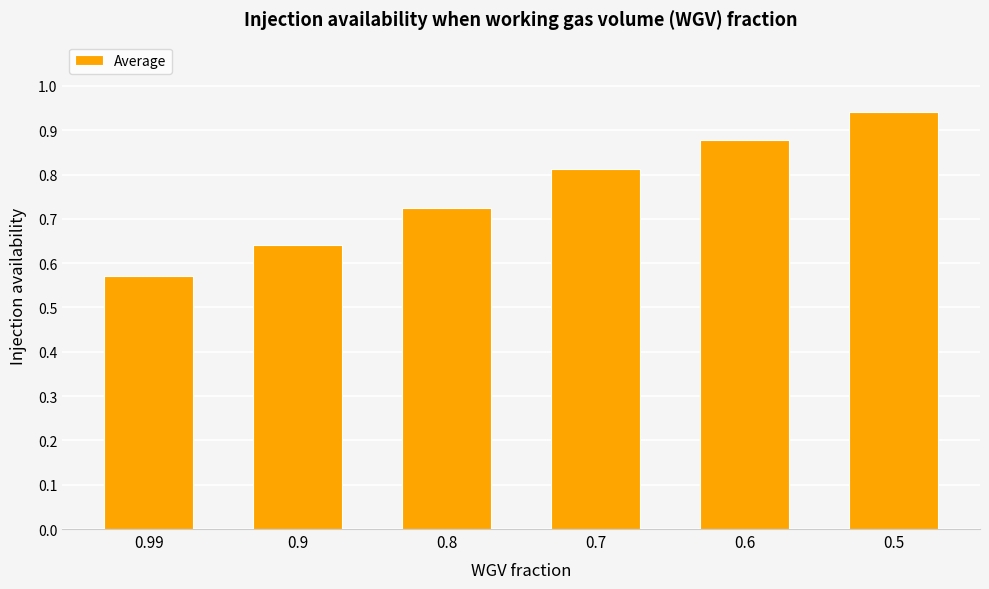

At which category does the chart reach its minimum across all series?

0.99